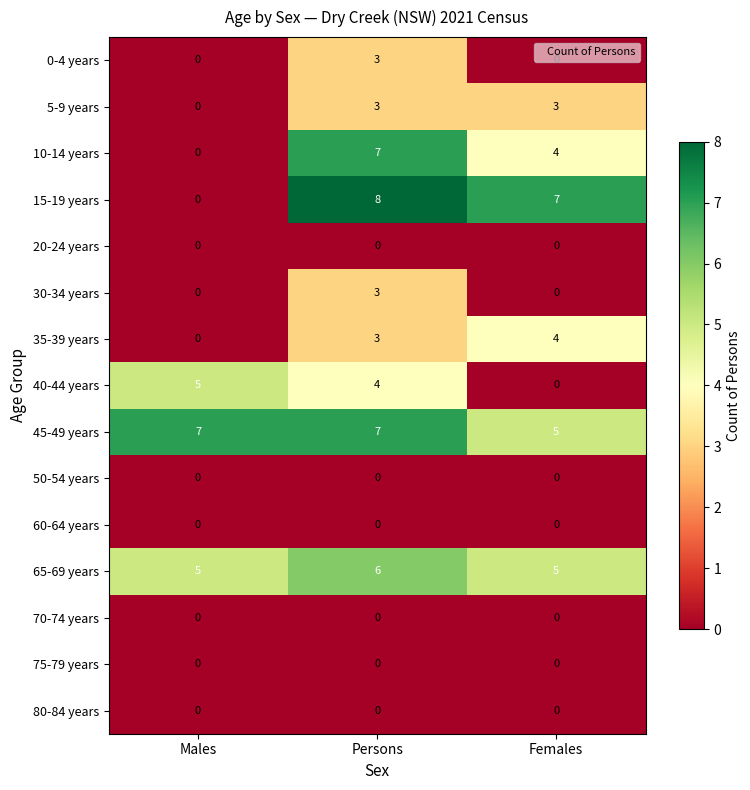

At how many categories does at least one series exceed 3?

3